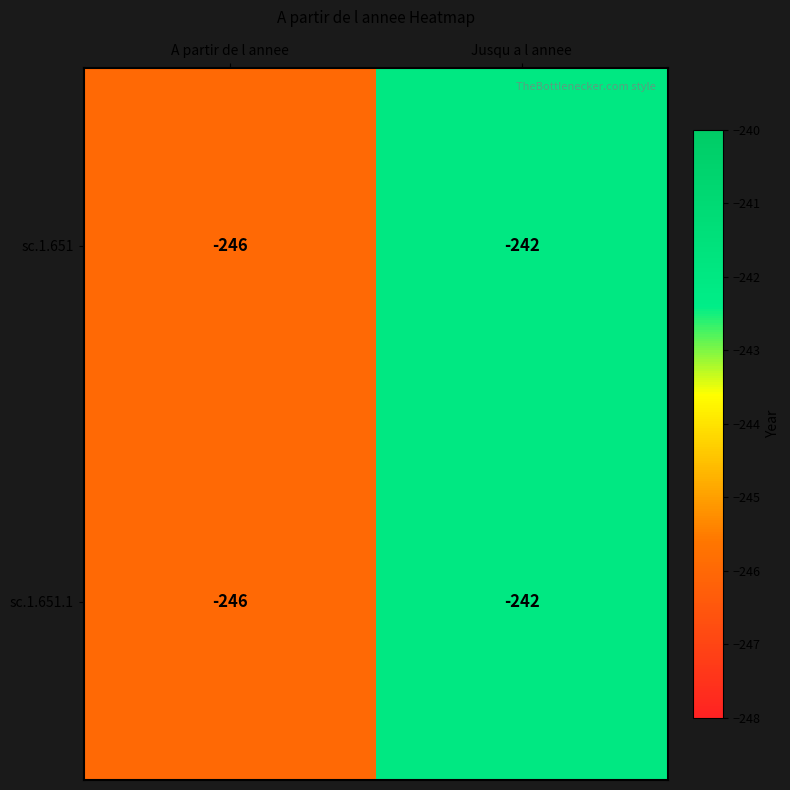

Is it true that sc.1.651 equals -139 at Jusqu a l annee?

False